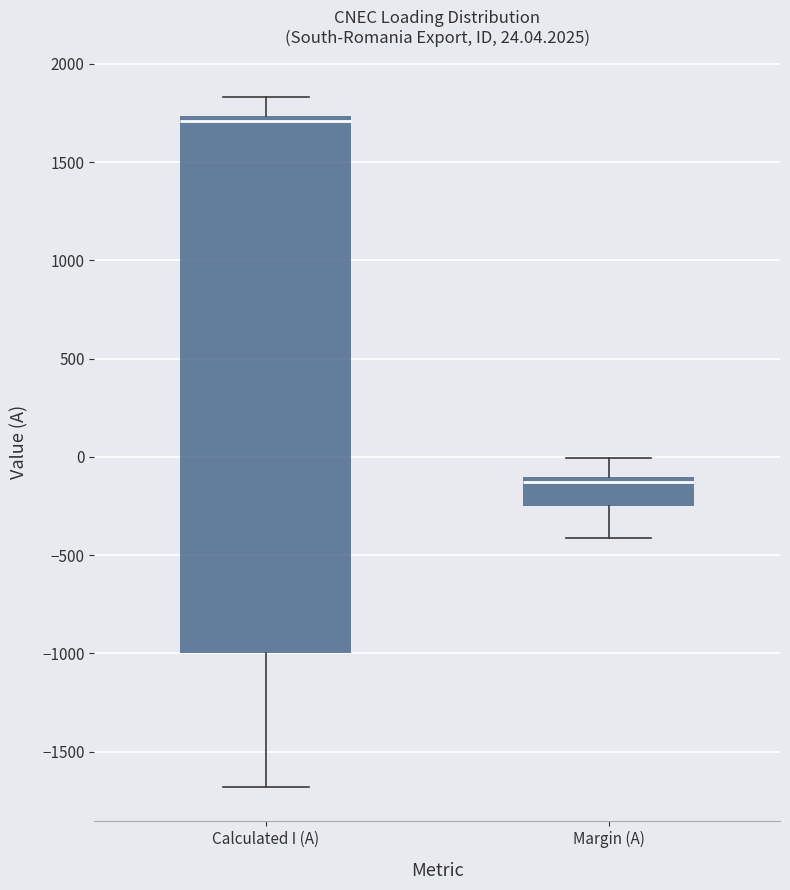

Which box is the tallest, from its lower edge to its upper edge?

Calculated I (A)